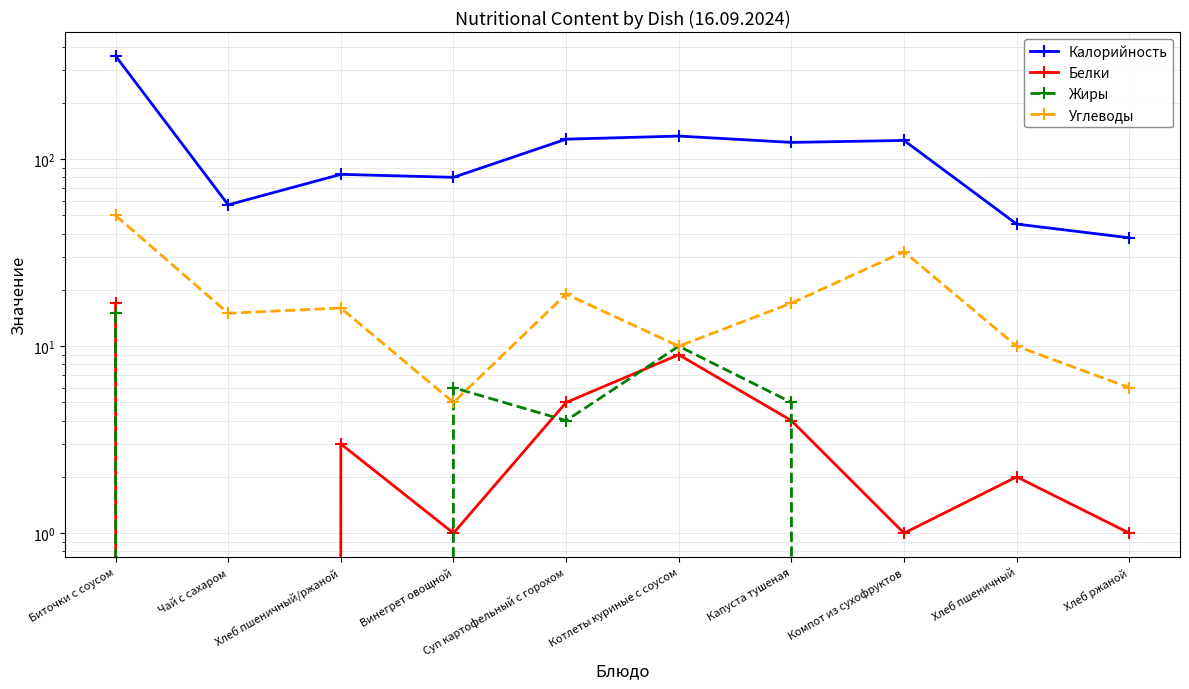

At which category does Белки reach its first local valley?

Чай с сахаром